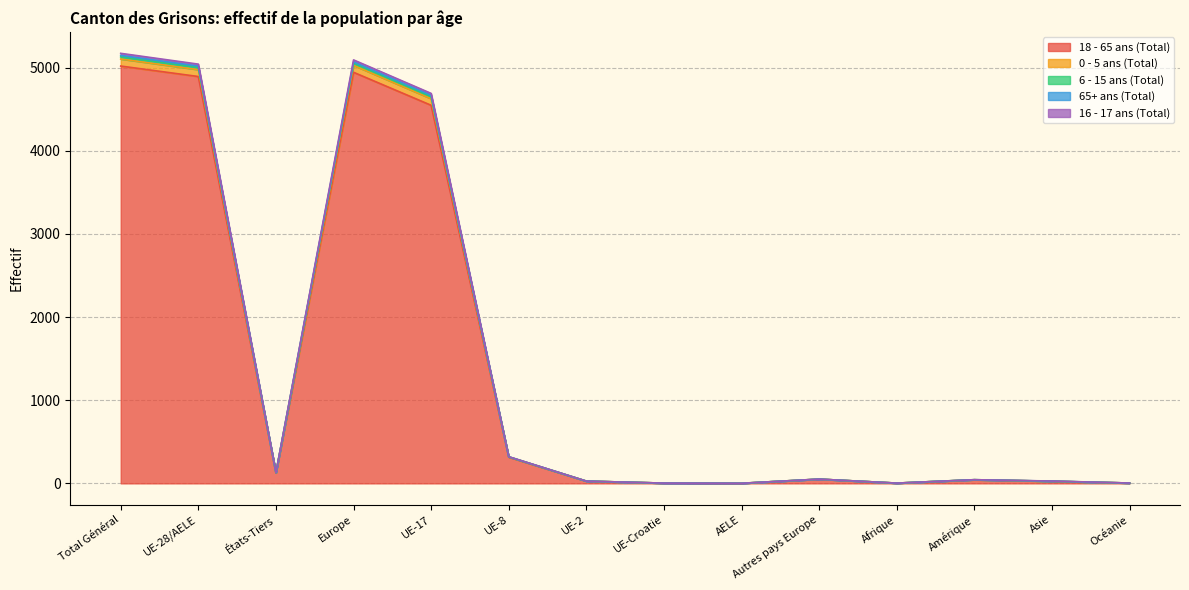

How many data points does each series have?

14